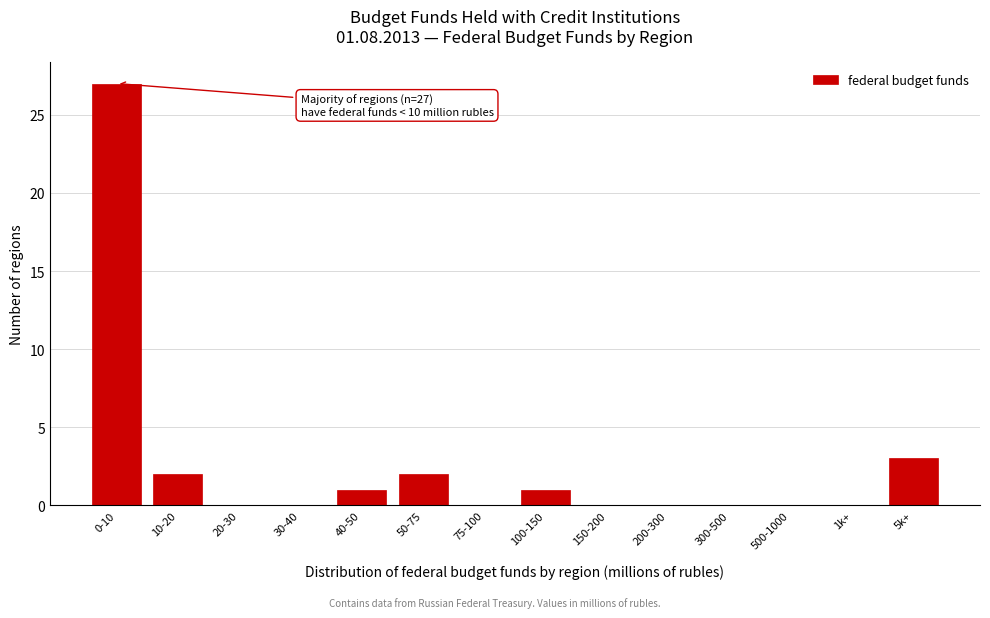

Reading left to right, transcribe all the data shown in this chart.

0-10=27	10-20=2	20-30=0	30-40=0	40-50=1	50-75=2	75-100=0	100-150=1	150-200=0	200-300=0	300-500=0	500-1000=0	1k+=0	5k+=3